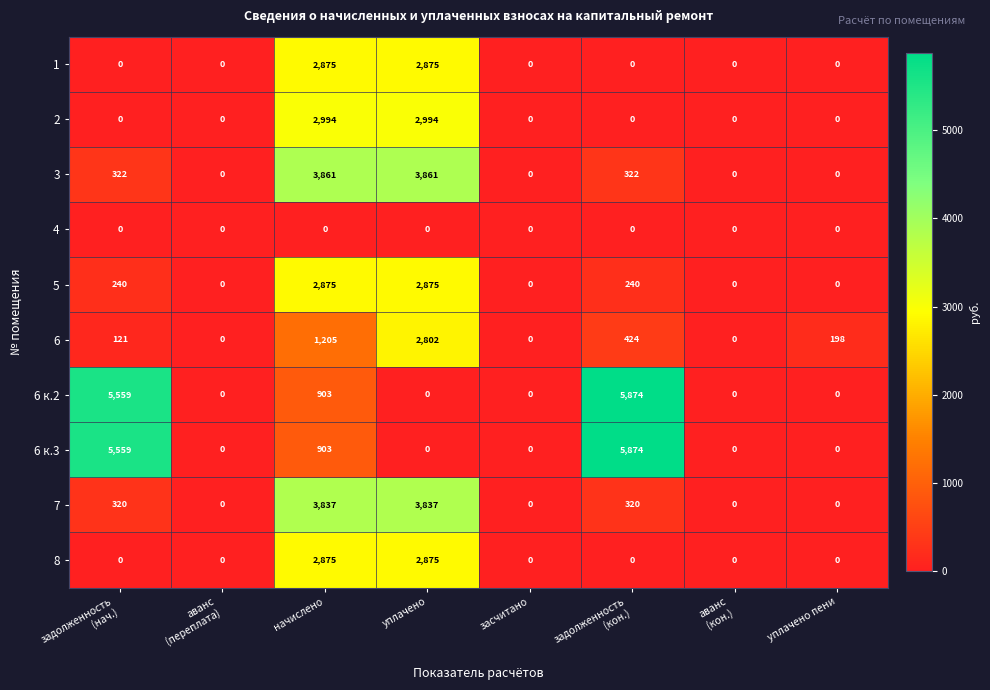

Is it true that 5 equals -1199 at засчитано?

False